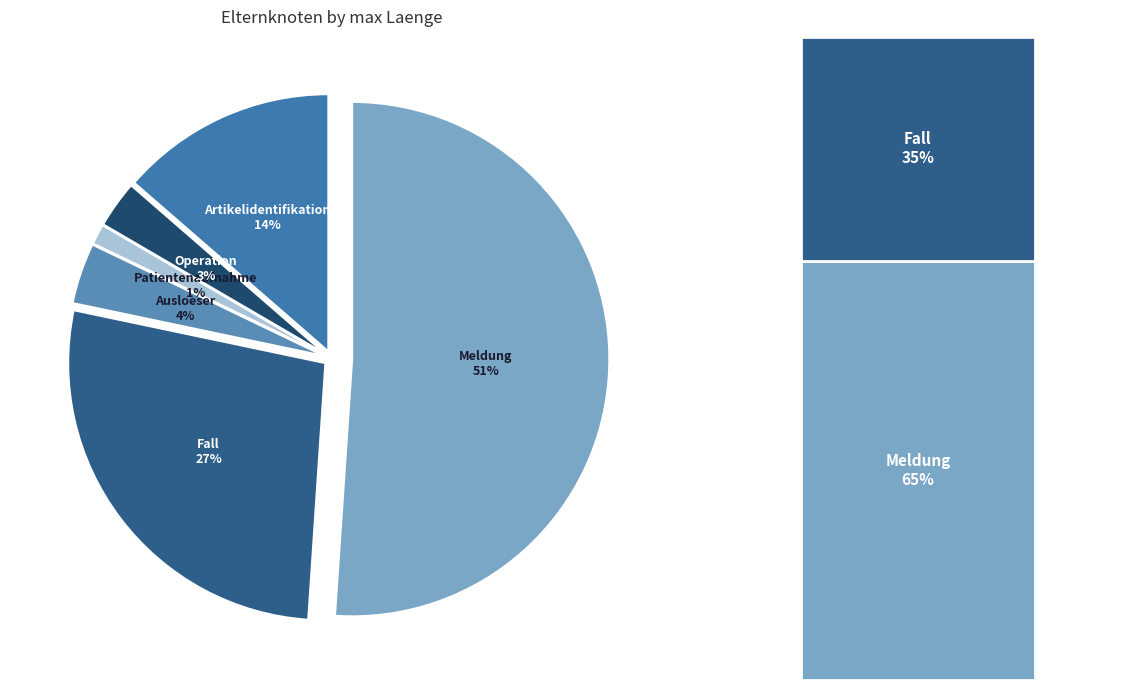

What percentage is the Artikelidentifikation slice, to the nearest percent?

14%